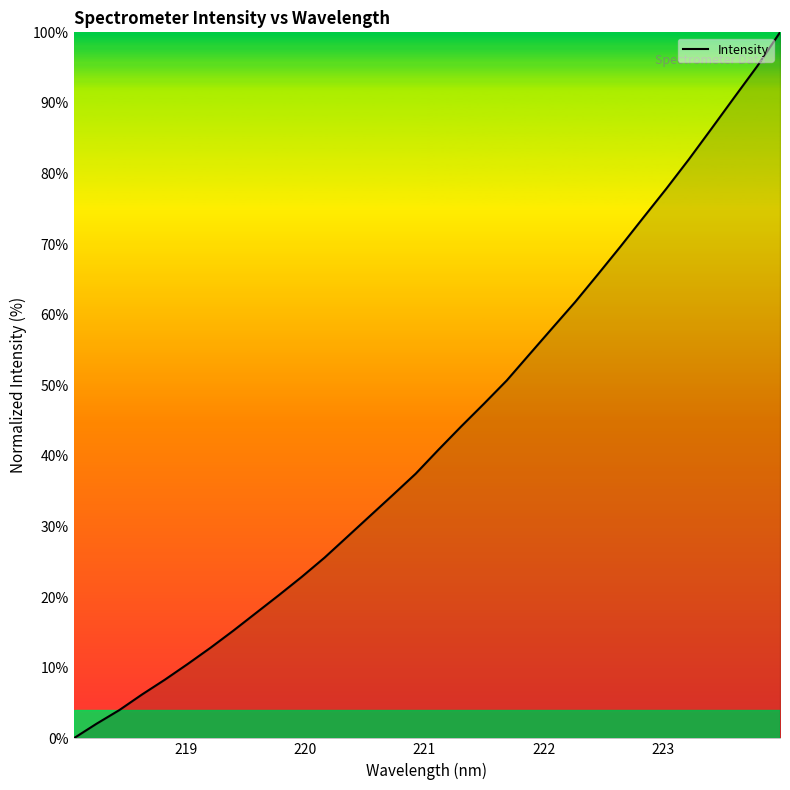

What is the maximum value shown in the chart?

100.0